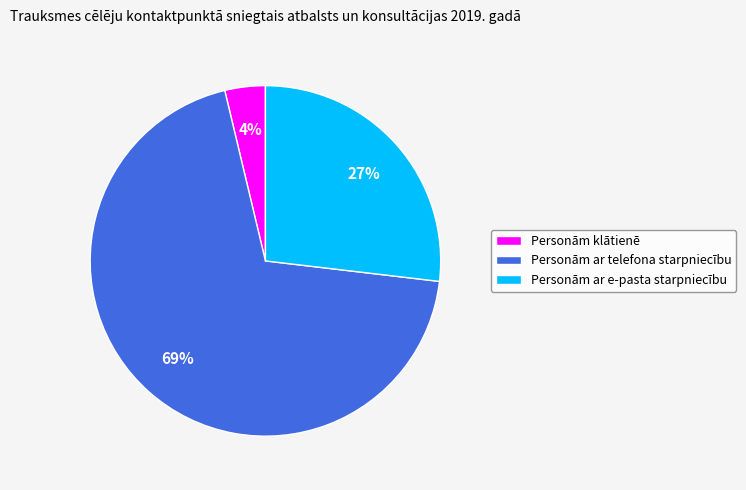

How many slices are in this pie chart?

3